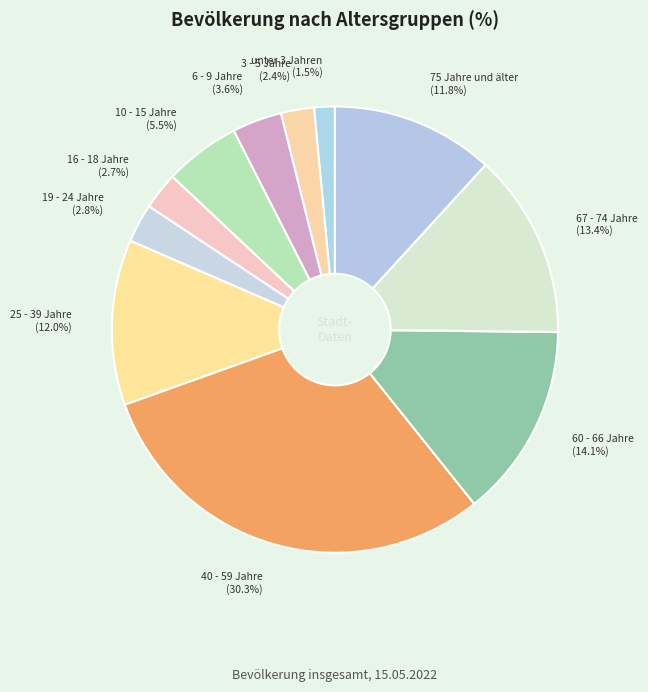

To the nearest percent, what portion does 60 - 66 Jahre represent?

14%